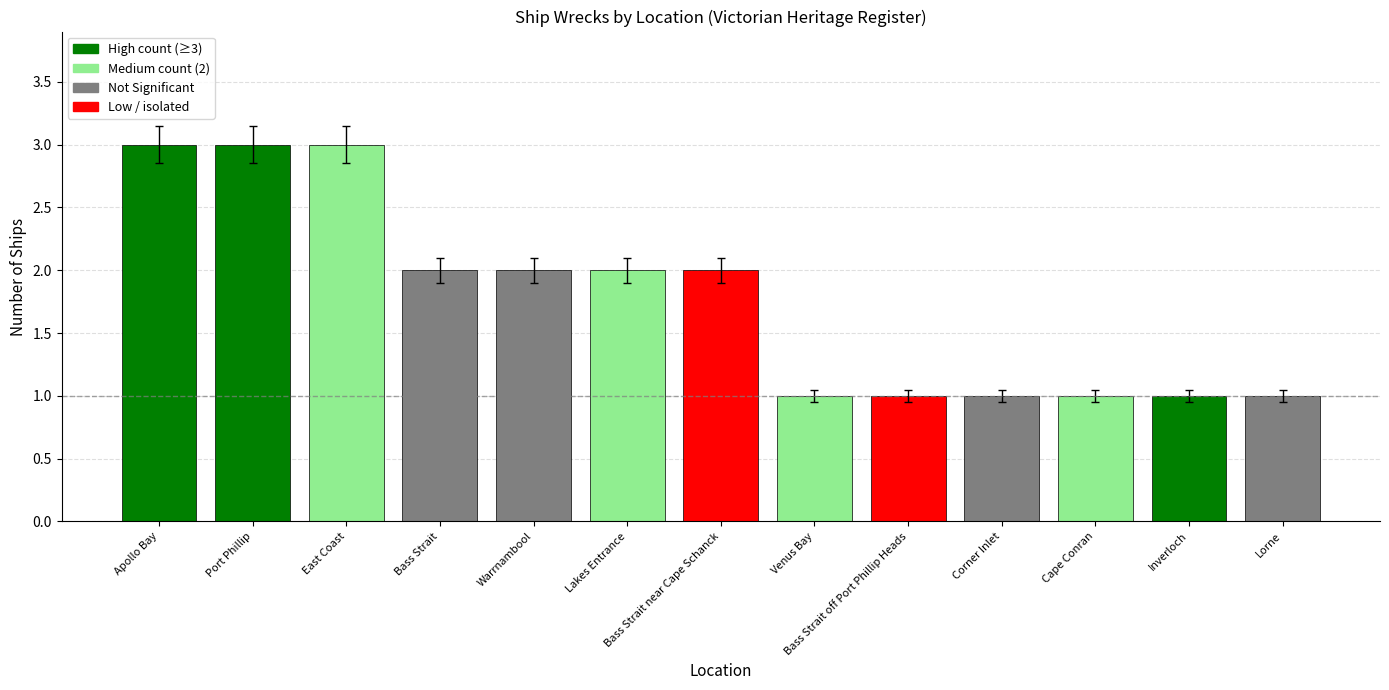

What is the maximum value shown in the chart?

3